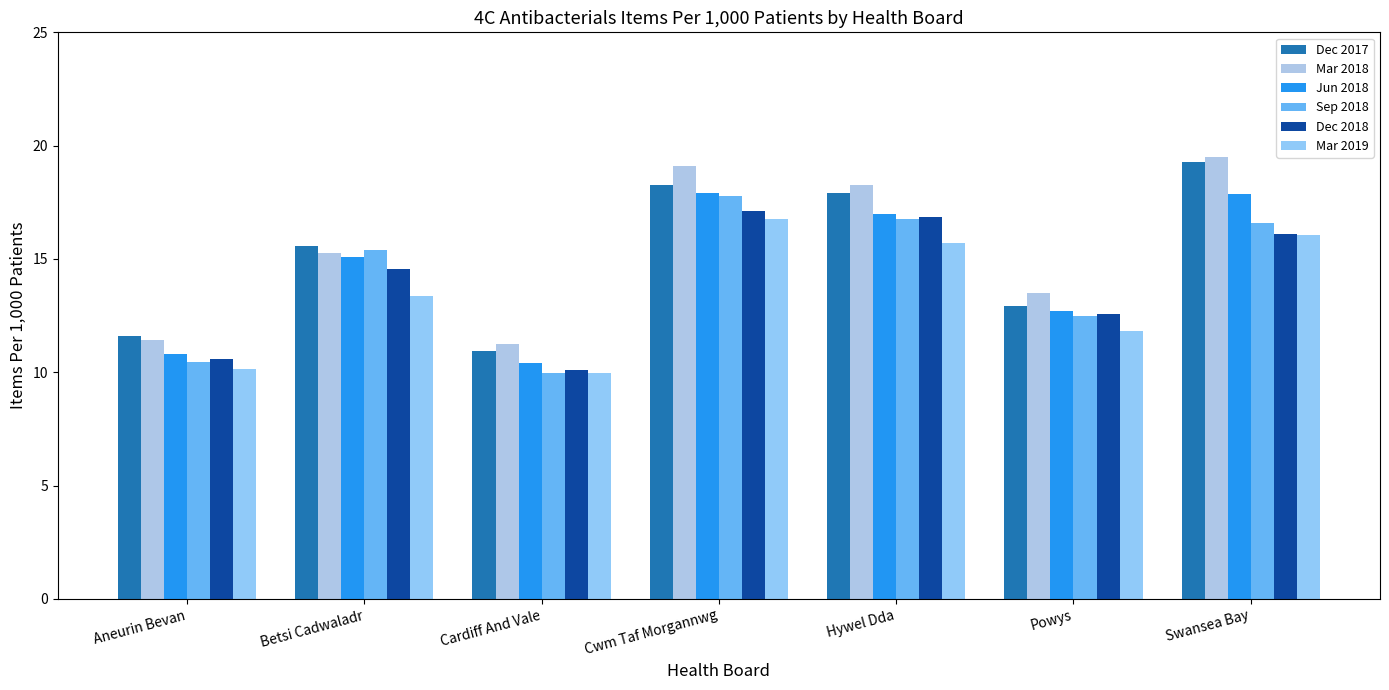

What is the label of the 3rd bar from the right?

Hywel Dda